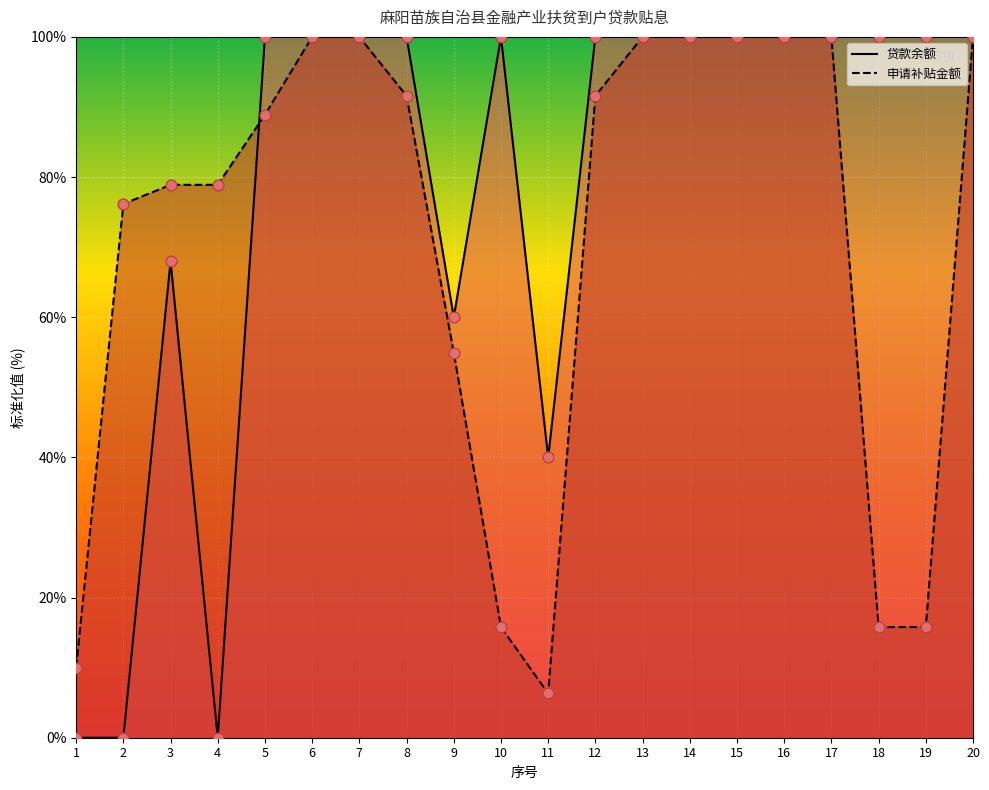

At which category is the sum across all series the highest?

6